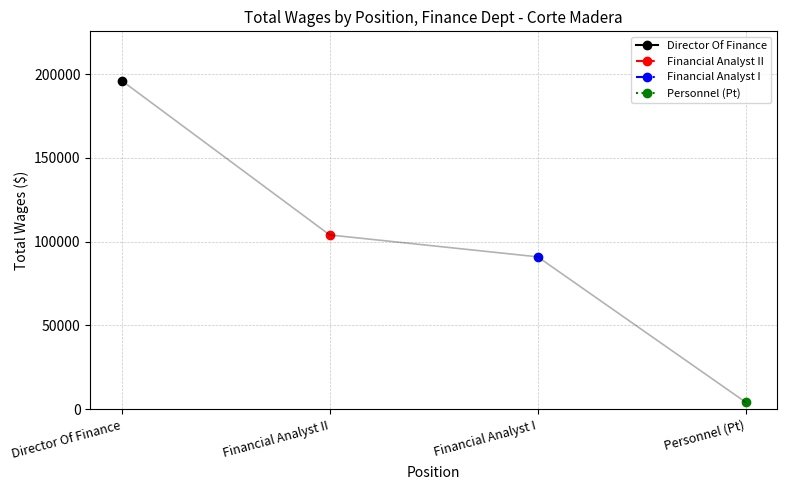

The value of Financial Analyst II at Financial Analyst II is 103996.0. True or false?

True